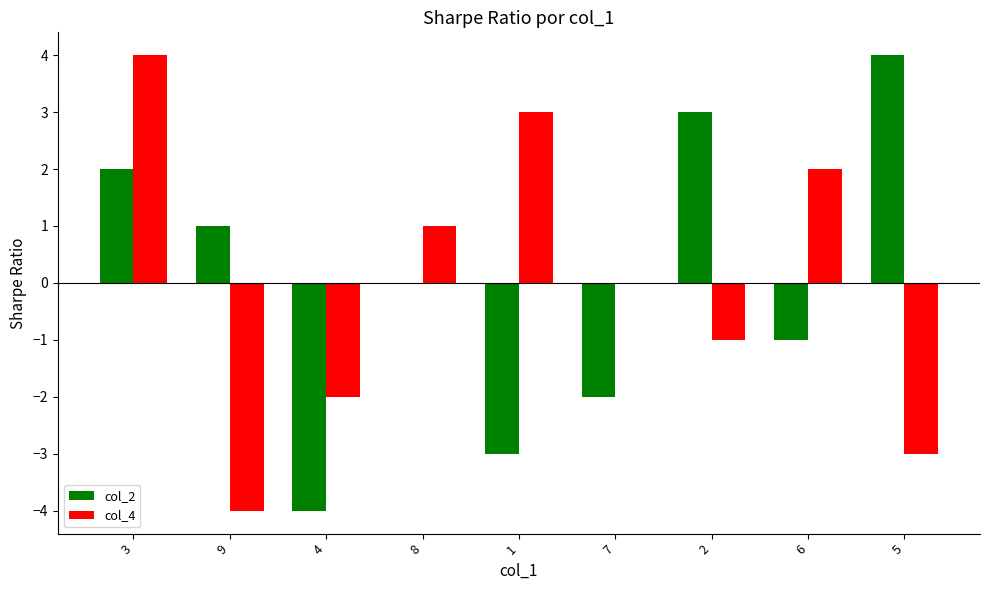

Count the col_4 values in the range -2 to 2.

5